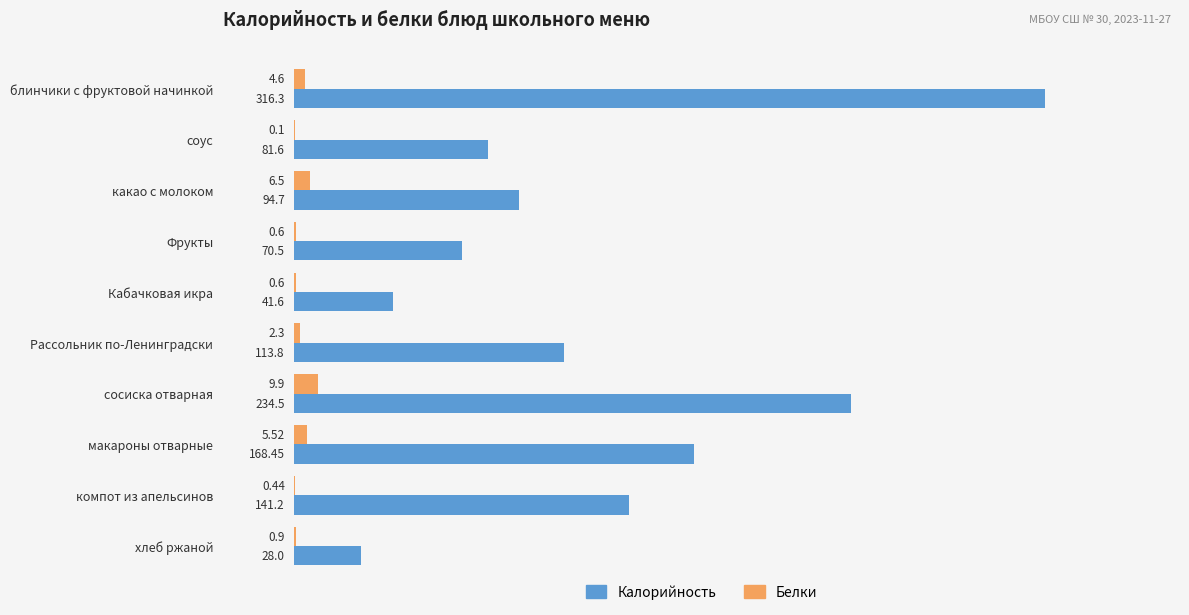

Which series changed the most between какао с молоком and макароны отварные?

Калорийность